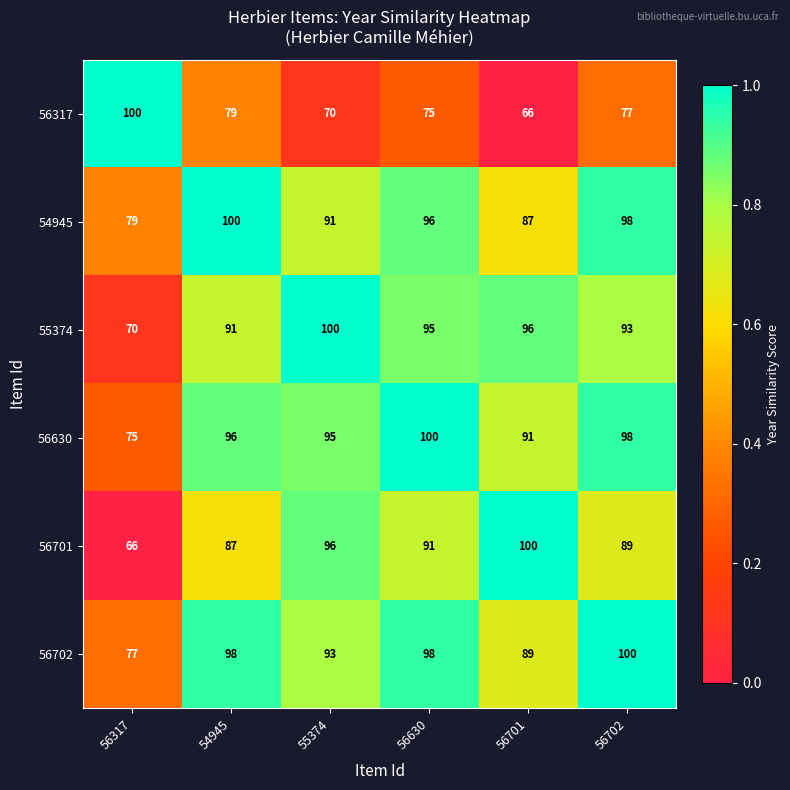

What is the approximate value of 56702 at 55374?

93